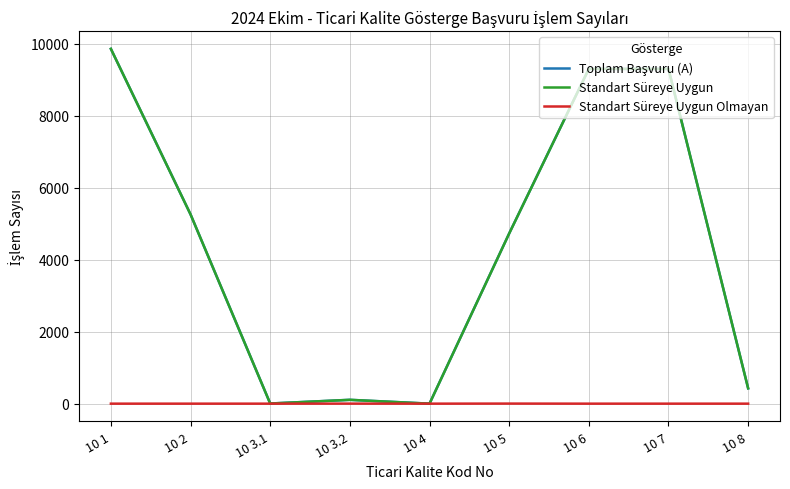

The value of Standart Süreye Uygun at 10 7 is 9295. True or false?

True